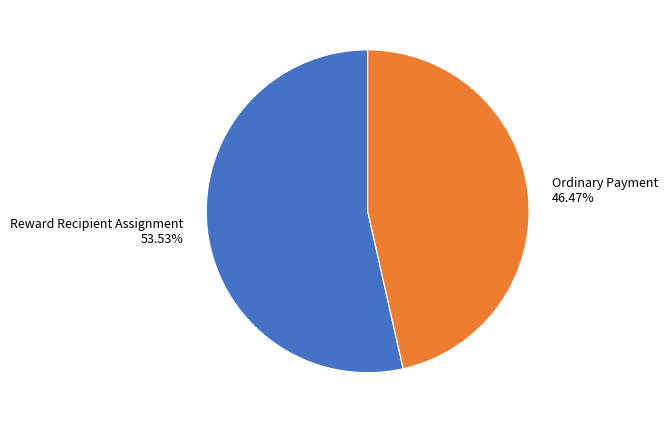

What percentage is the Reward Recipient Assignment slice, to the nearest percent?

54%